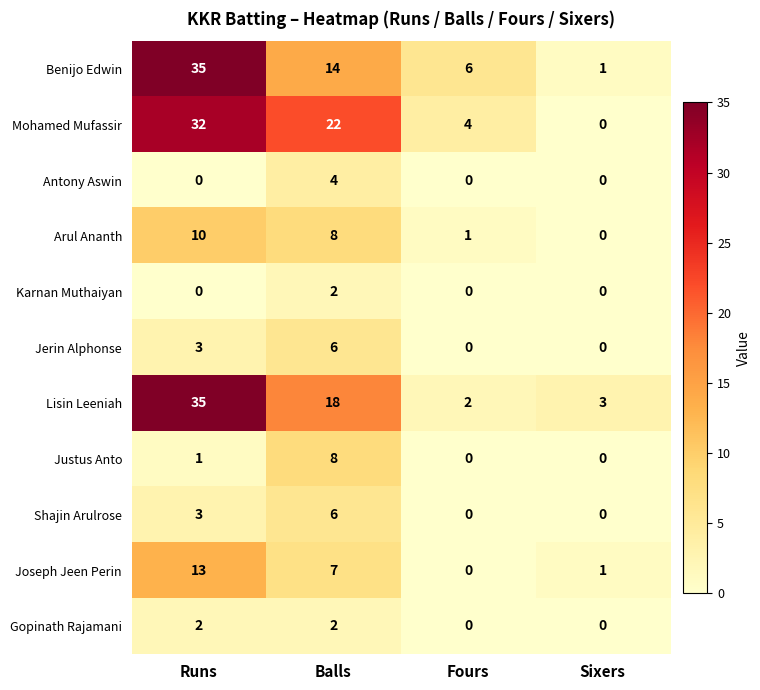

What is the average value of the Benijo Edwin series?

14